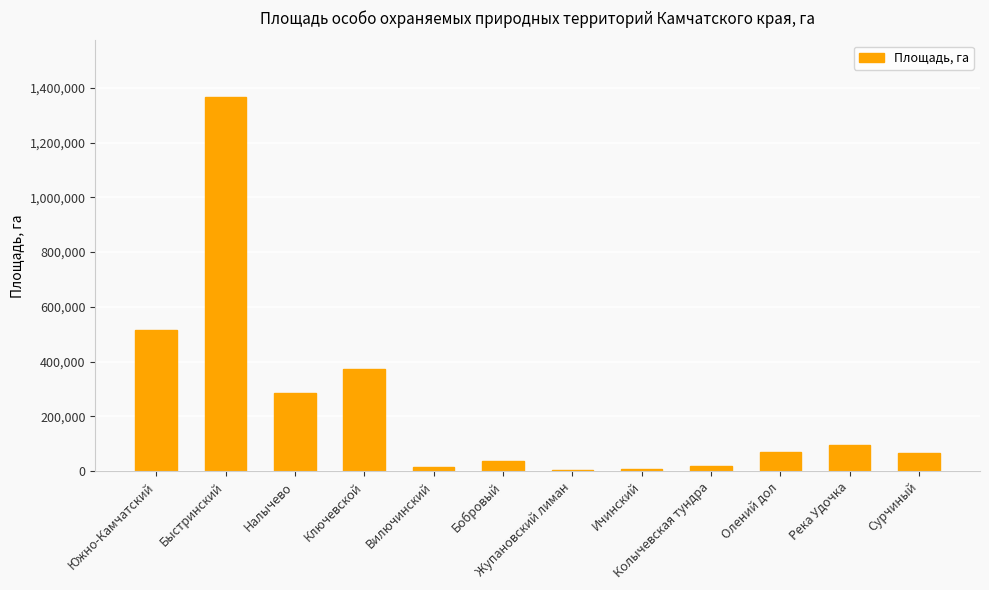

What is the sum of all values?

2856017.7